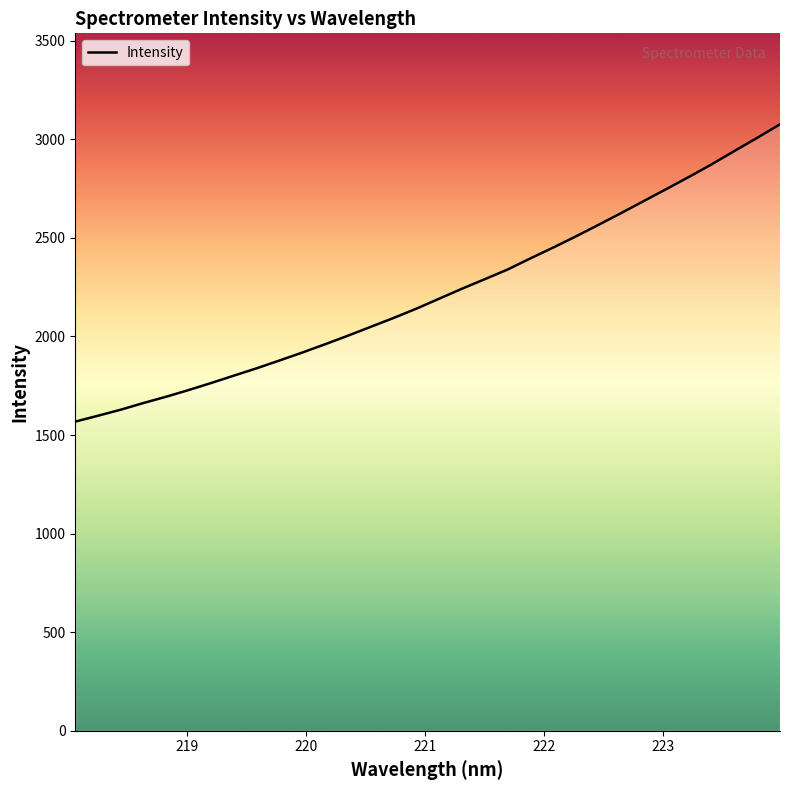

What is the greatest value displayed?

3076.4